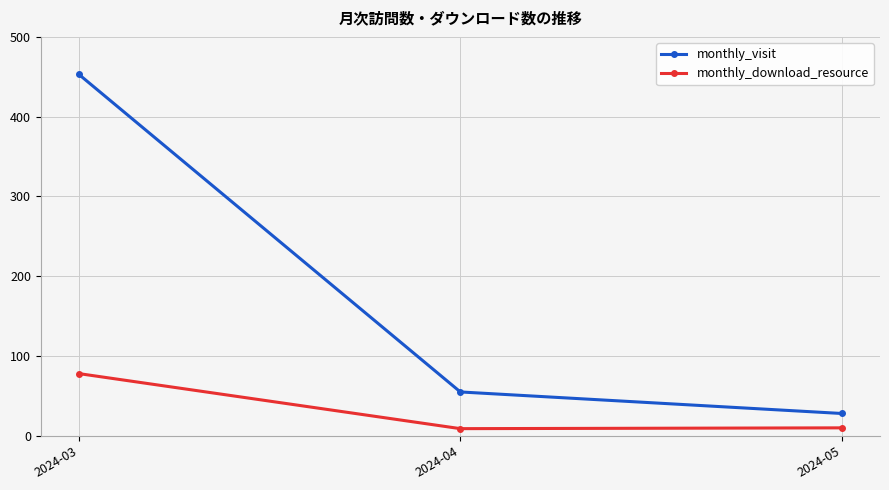

Count the number of data series in this chart.

2